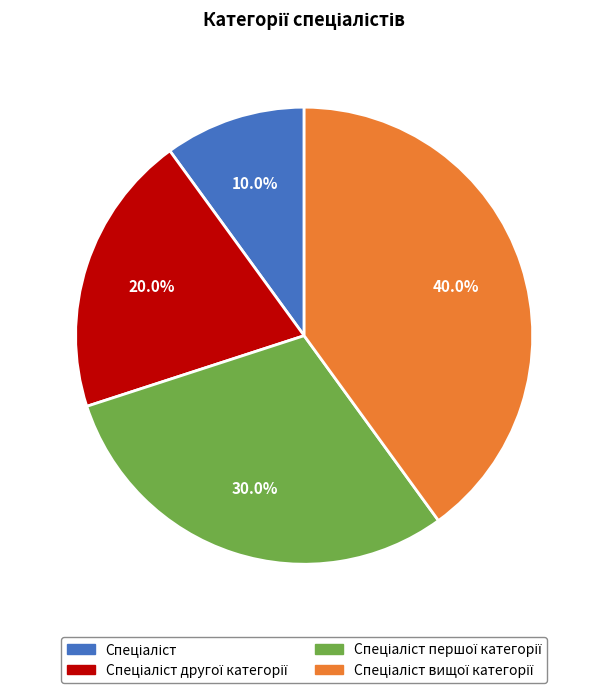

Count the number of slices in the pie.

4